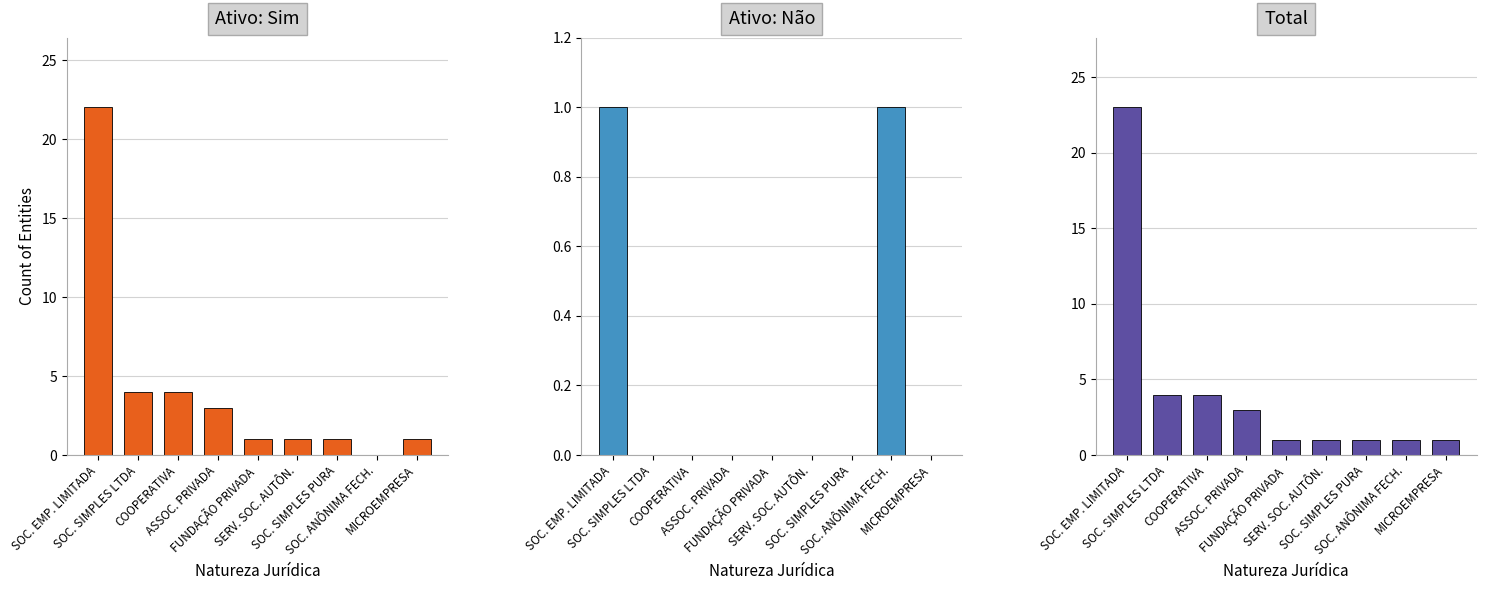

The value of Ativo: Não at ASSOC. PRIVADA is 0. True or false?

True